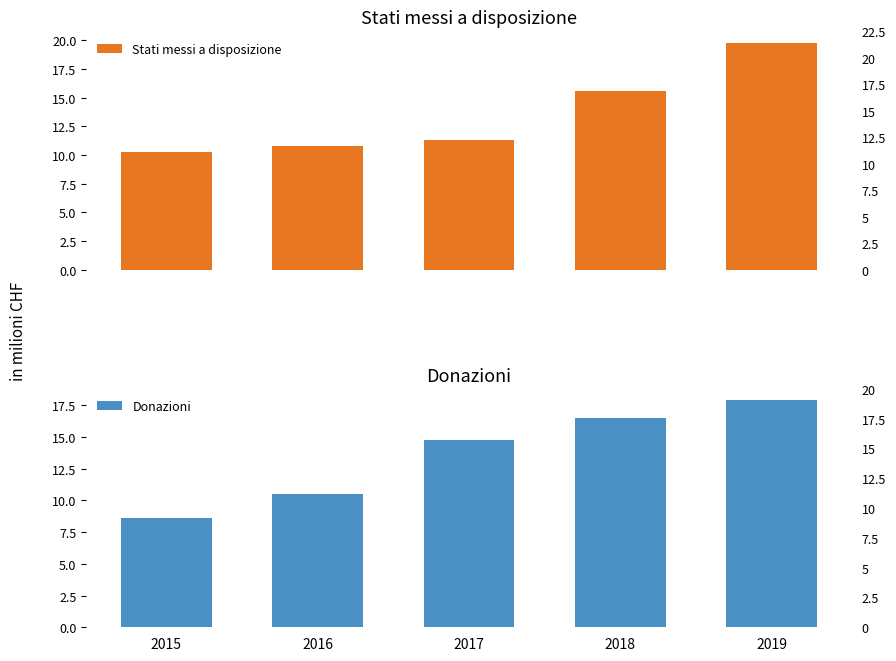

What is the average value of the Donazioni series?

13.7